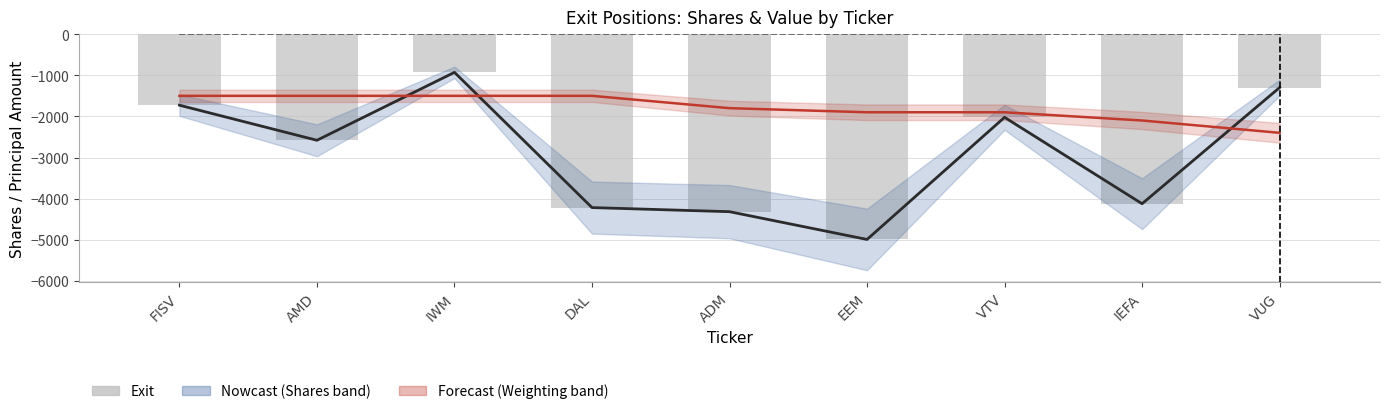

Where is Value nearest to the value 0?

FISV